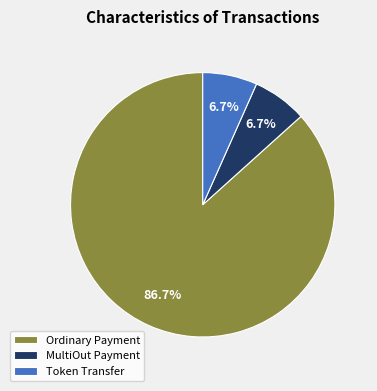

Which slice represents more than half of the pie?

Ordinary Payment